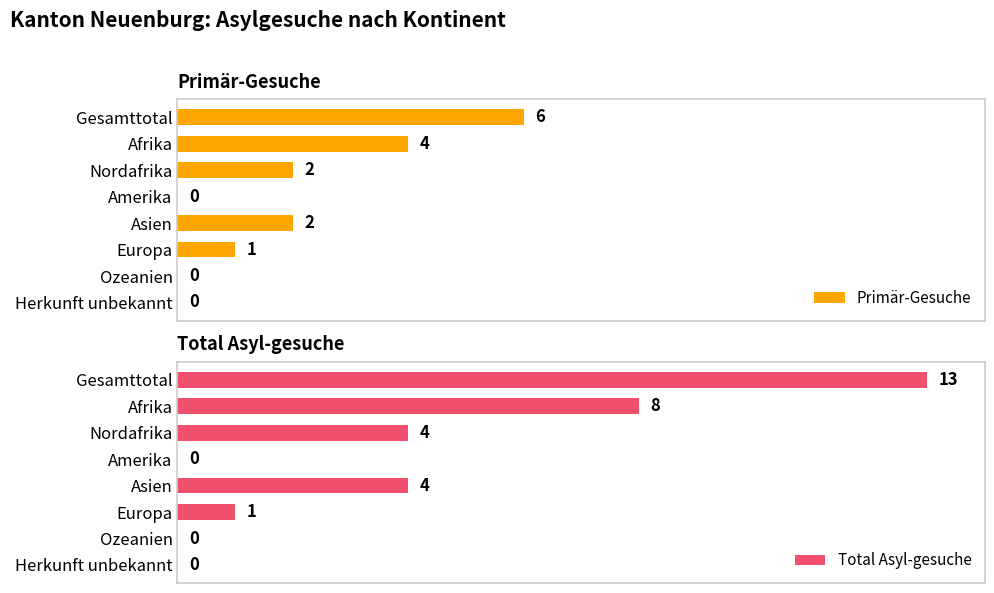

Where is Primär-Gesuche nearest to the value 3?

Afrika